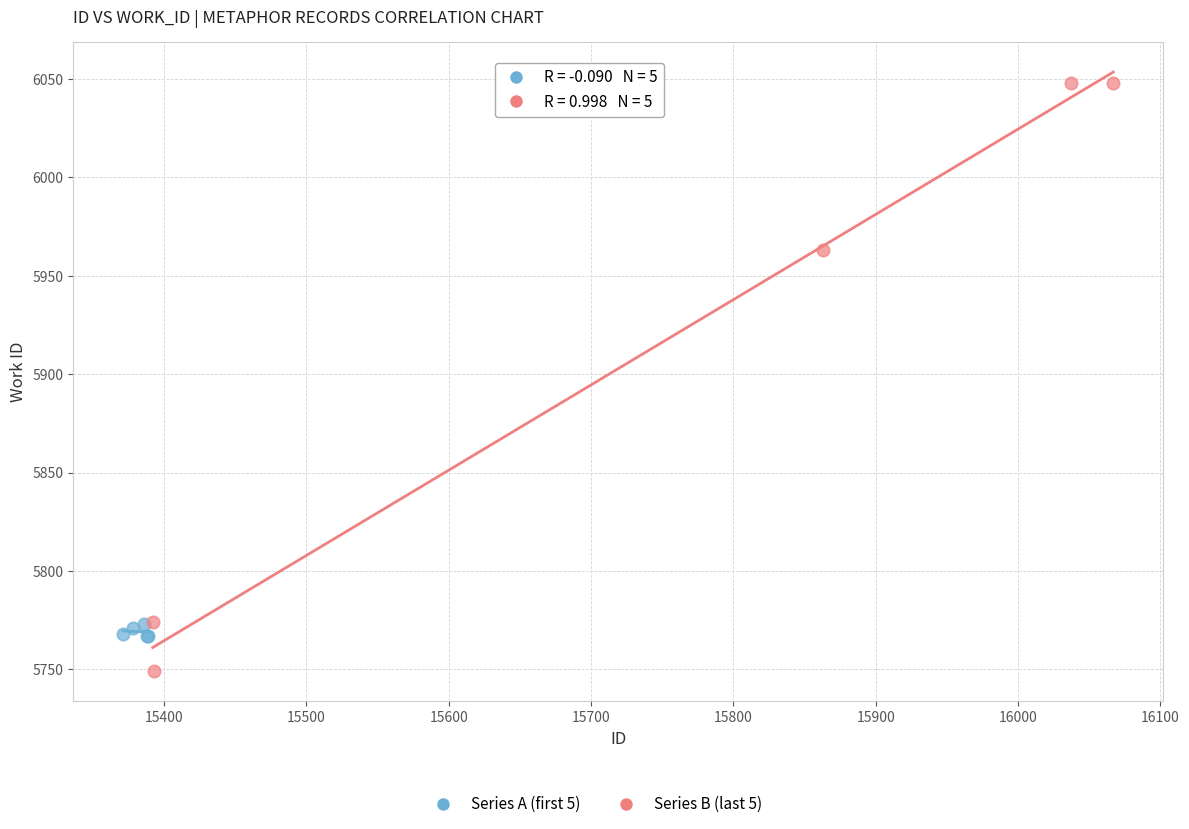

Which series has the widest spread of Y values?

Series B (last 5)